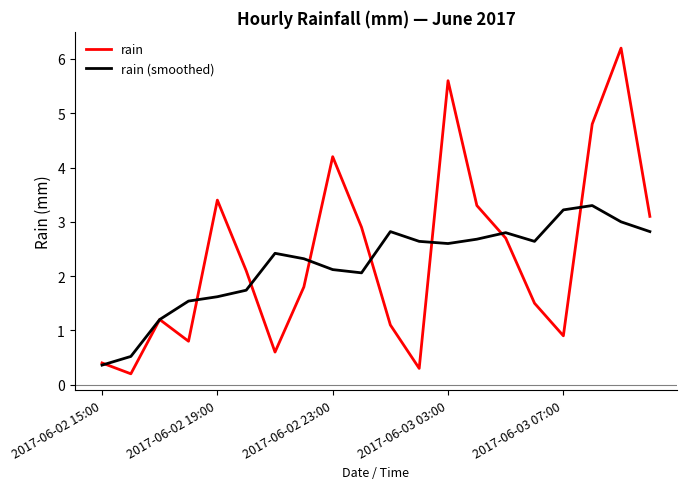

What is the maximum value for rain?

6.2